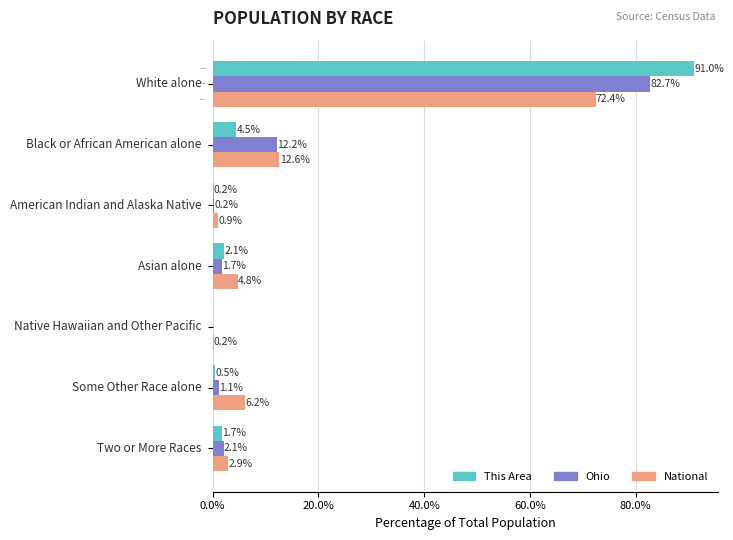

What are all the series names shown in the legend?

This Area, Ohio, National